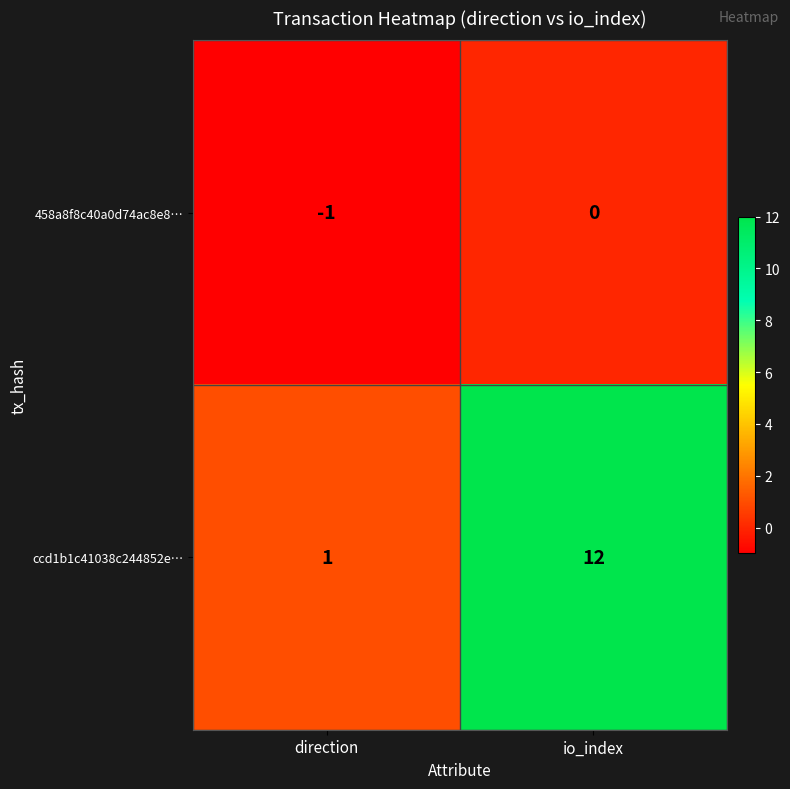

What is the maximum value shown in the chart?

12